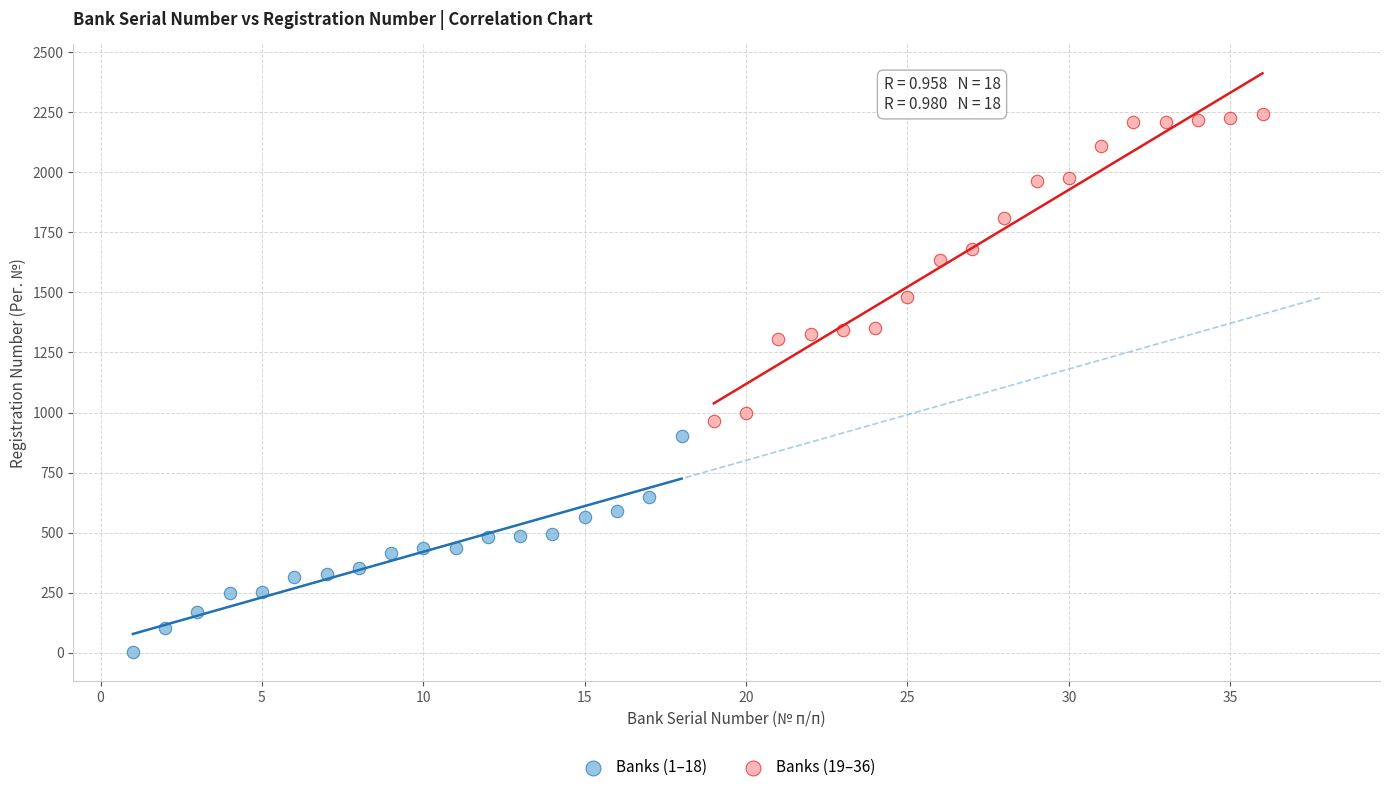

What are all the series names shown in the legend?

Banks (1–18), Banks (19–36)